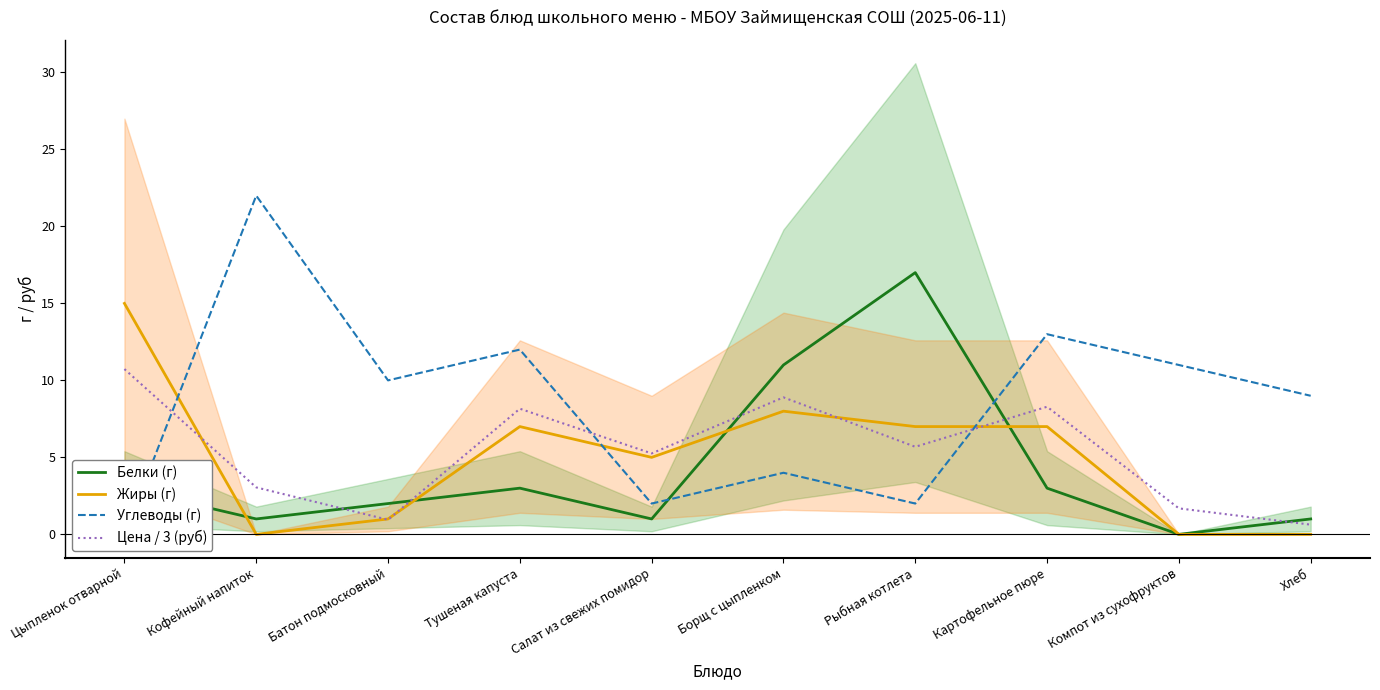

Where does the Жиры (г) series first go above 7?

Цыпленок отварной